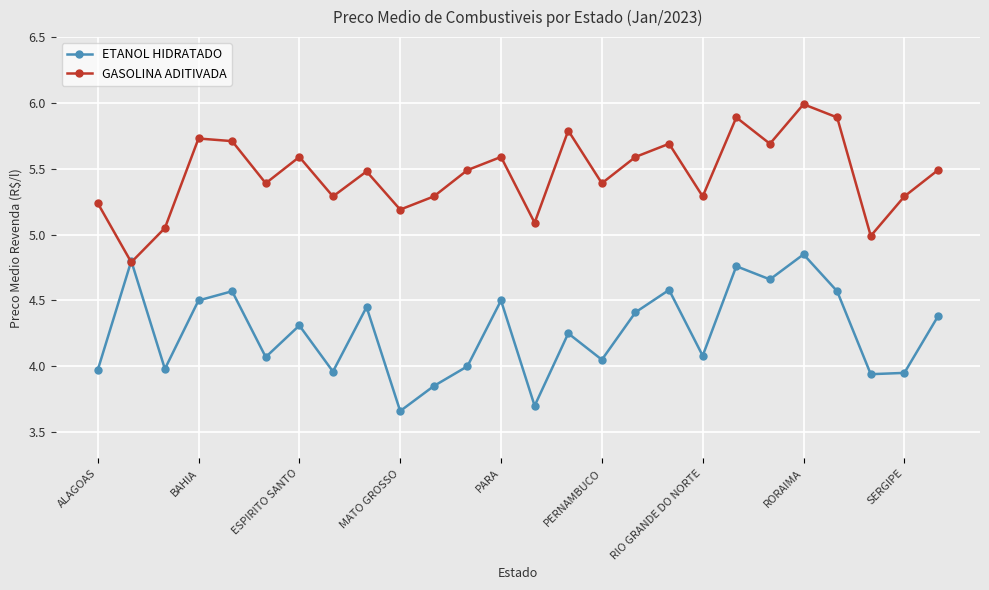

List the series in order of their overall mean, highest first.

GASOLINA ADITIVADA, ETANOL HIDRATADO